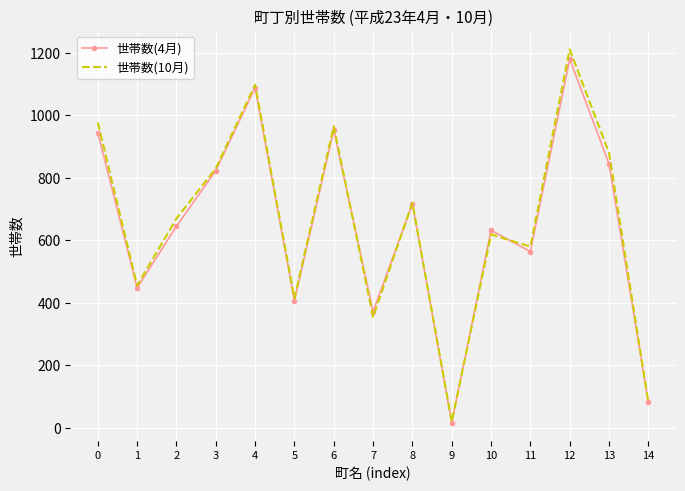

What is the maximum value shown in the chart?

1211